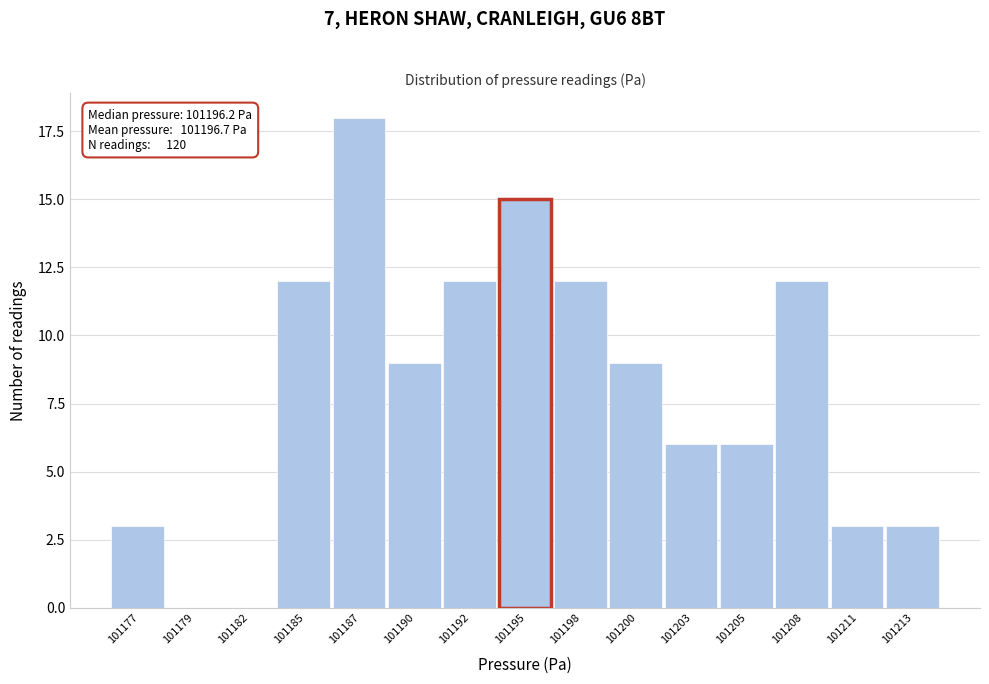

Reading left to right, what are all the values shown in this chart?

101177=3	101179=0	101182=0	101185=12	101187=18	101190=9	101192=12	101195=15	101198=12	101200=9	101203=6	101205=6	101208=12	101211=3	101213=3